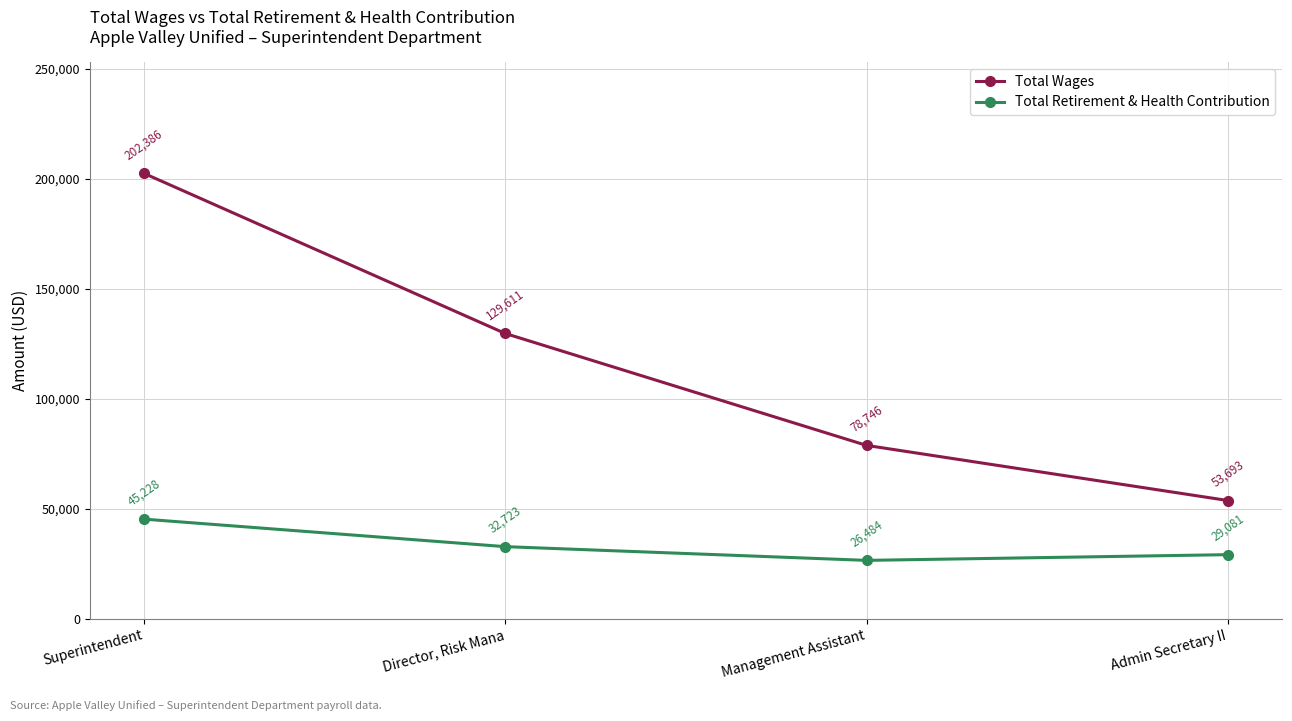

True or false: Total Retirement & Health Contribution has a value of 7812 at Management Assistant.

False